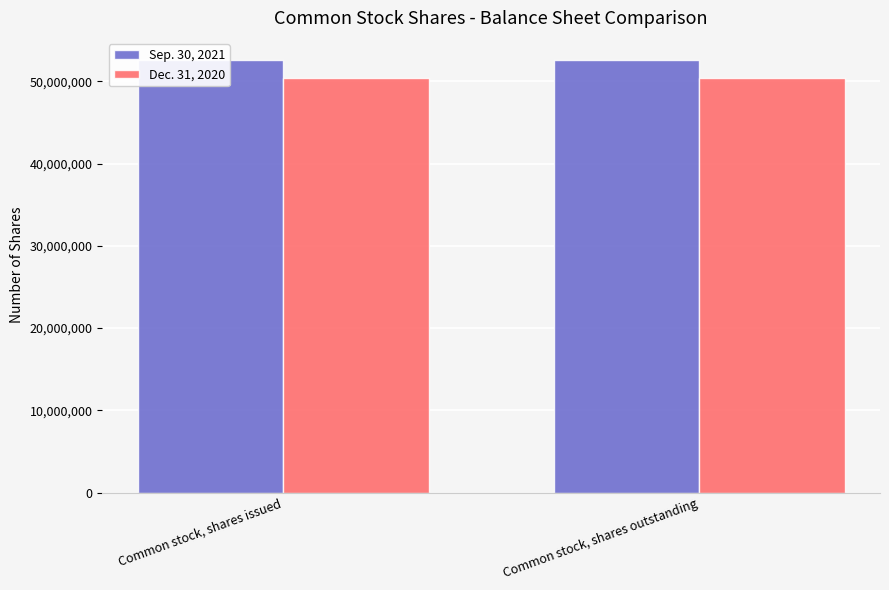

True or false: Dec. 31, 2020 has a value of 50457000 at Common stock, shares outstanding.

True